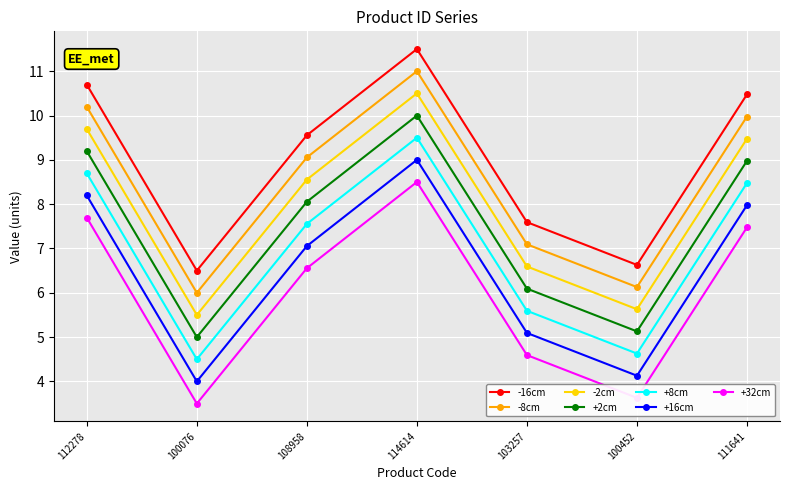

What is the label of the 5th point from the left?

103257